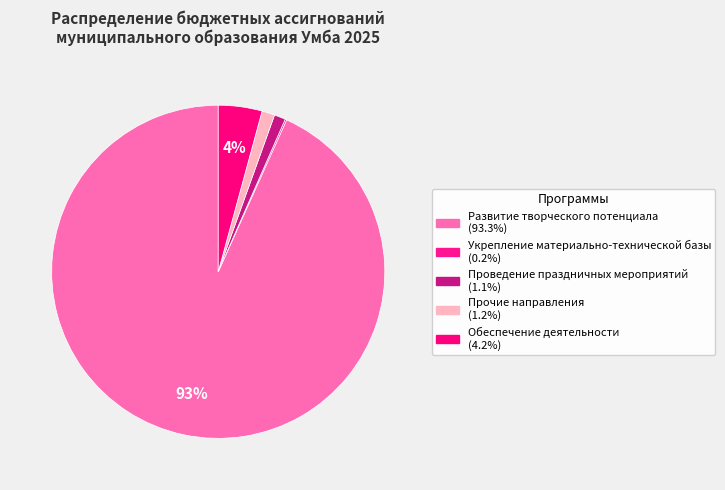

Which has a higher value, Развитие творческого потенциала or Прочие направления?

Развитие творческого потенциала